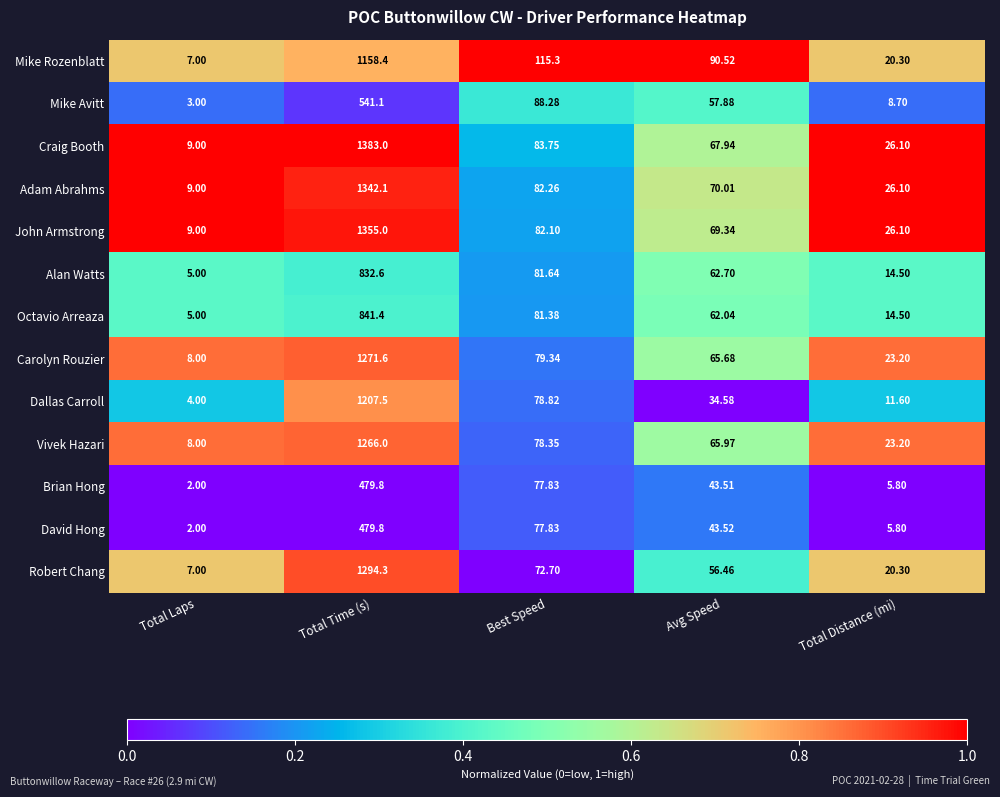

What is the total value across all series at Best Speed?

1079.6